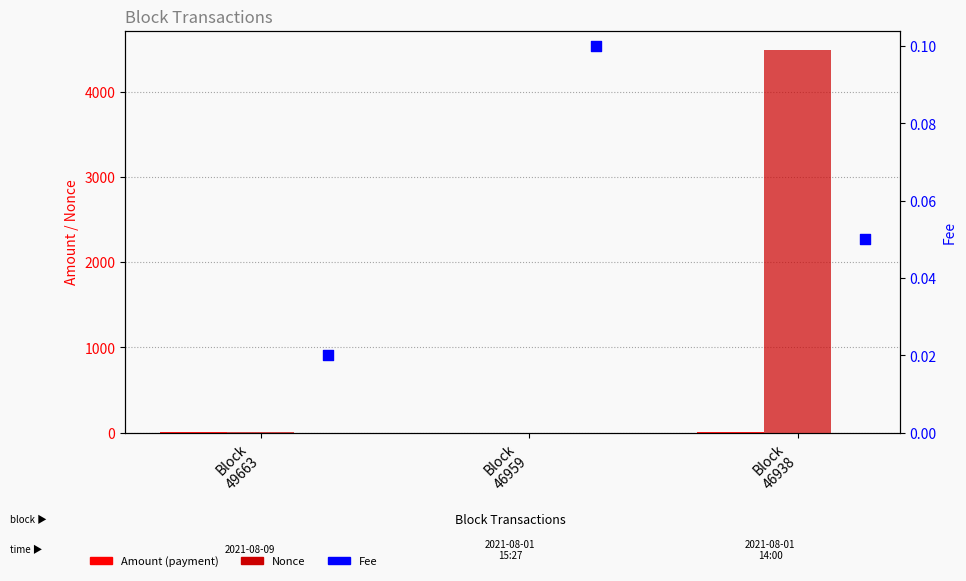

Is the value of Fee at Block
46938 greater than the value of Amount at Block
46959?

Yes